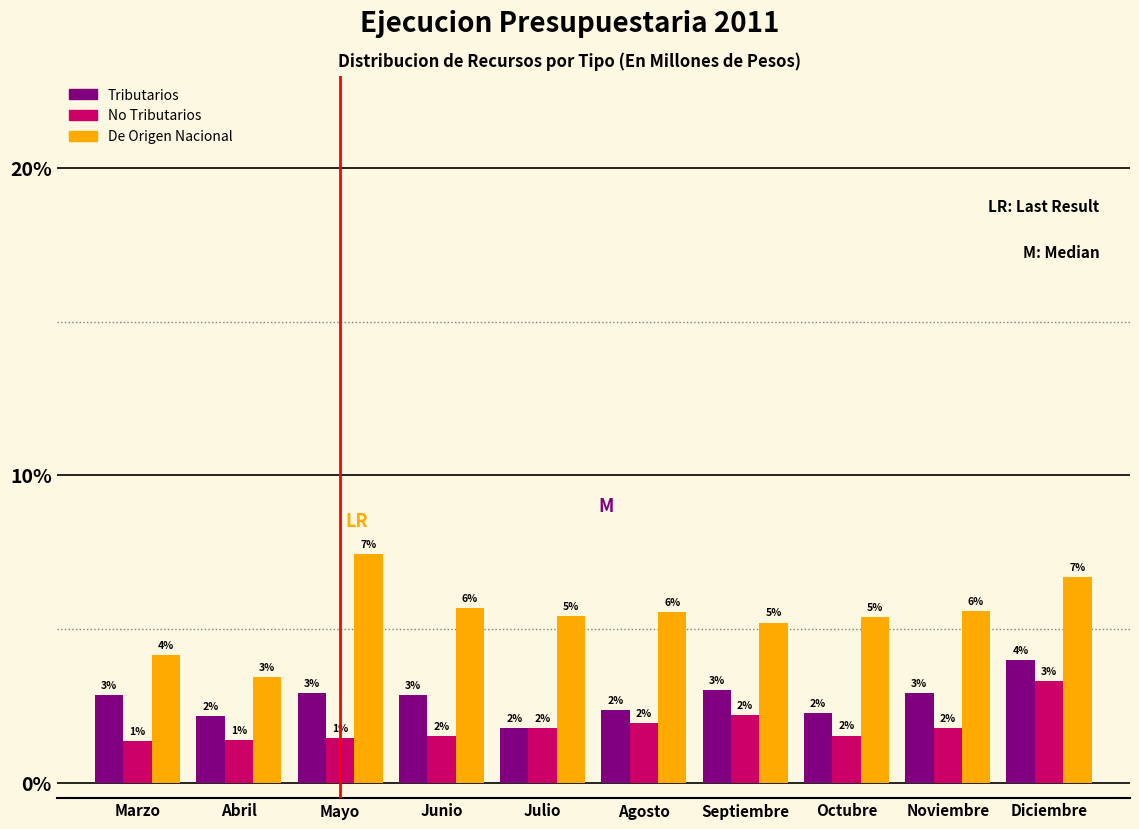

Are the bars horizontal?

No